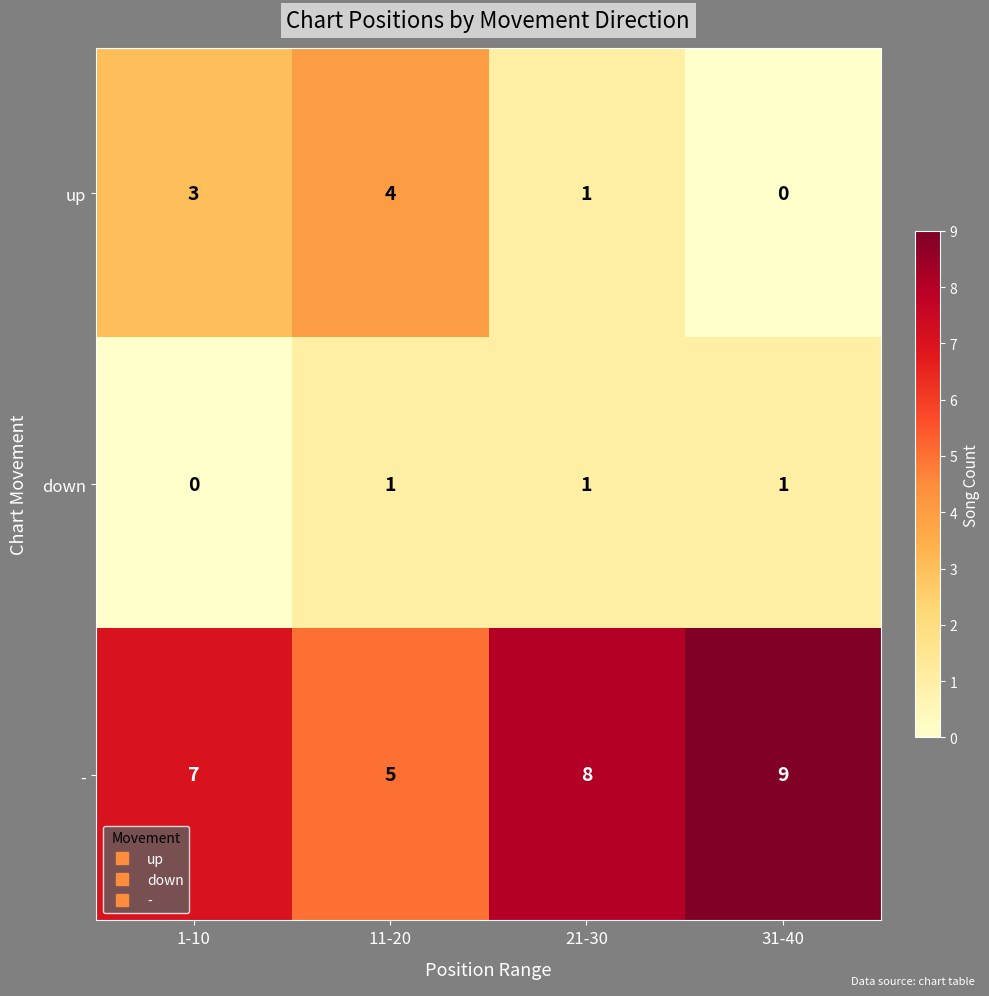

What is the spread (max minus min) of values at 11-20?

4